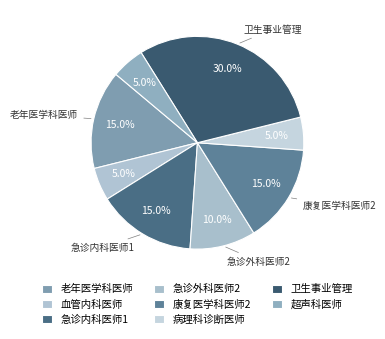

How many segments does this pie chart have?

8